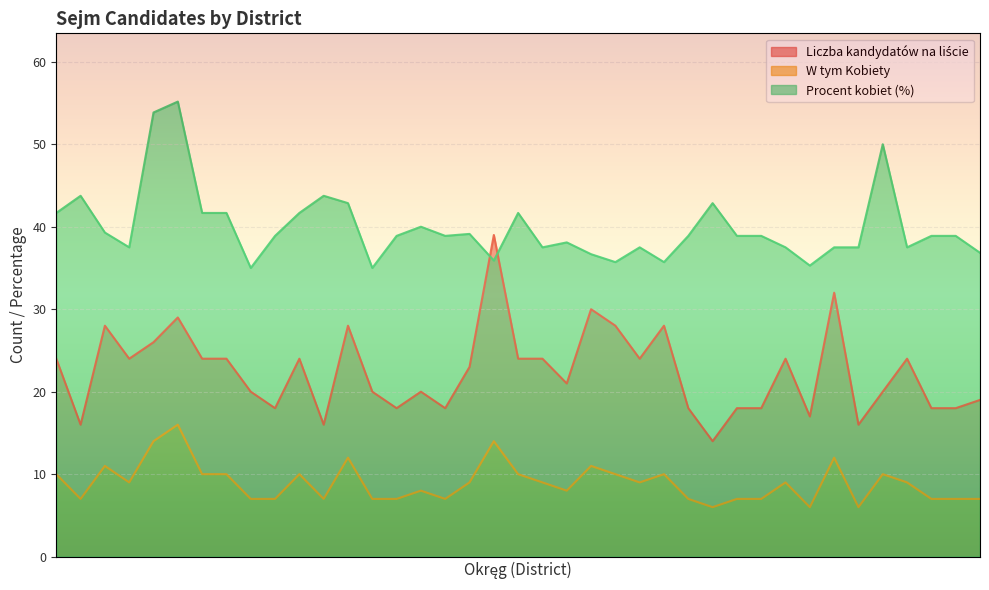

What is the difference between the W tym Kobiety values at 30 and 34?

1.0